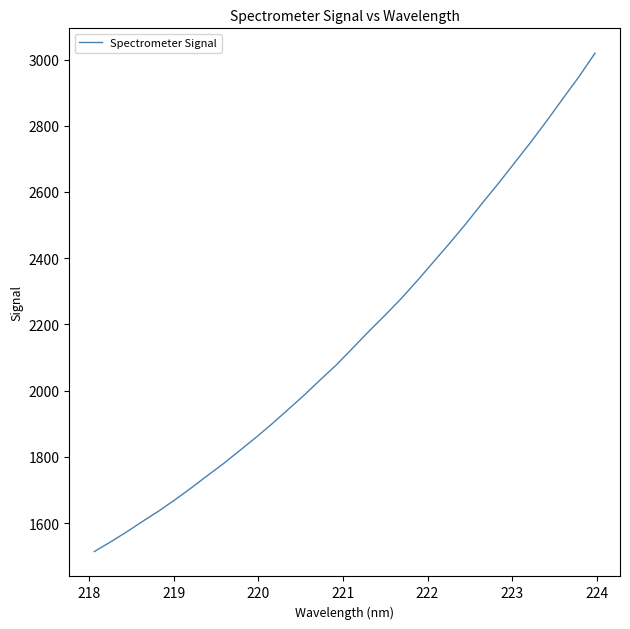

What is the difference between the maximum and minimum values?

1505.2